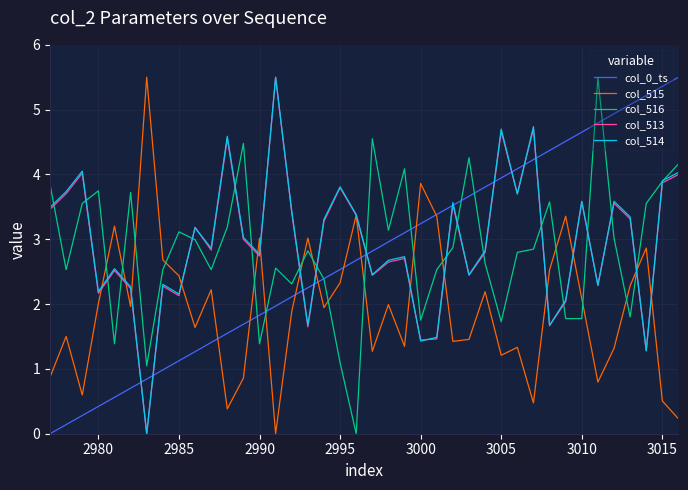

What is the maximum value shown in the chart?

5.5